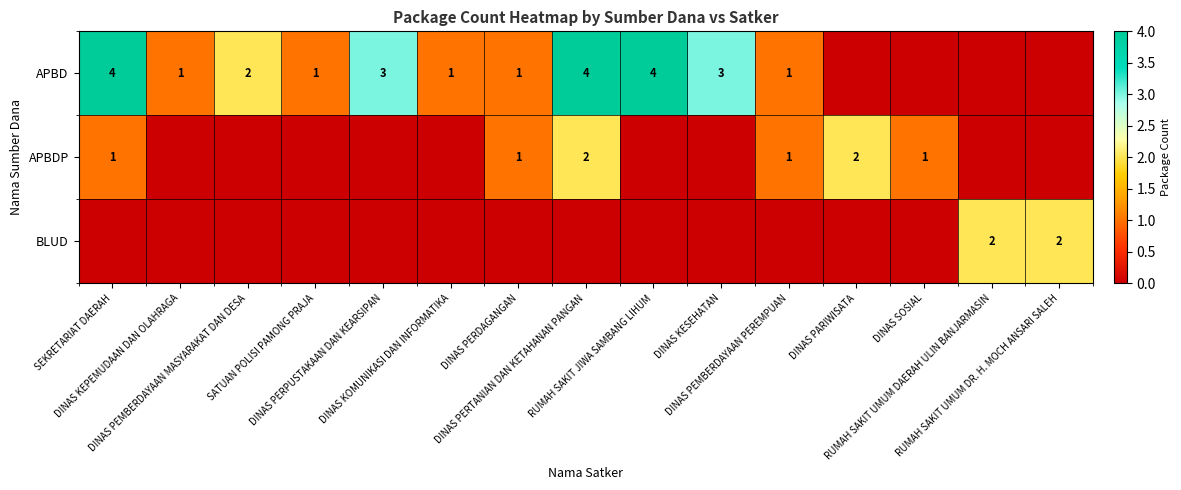

The value of APBDP at DINAS PARIWISATA is 2. True or false?

True